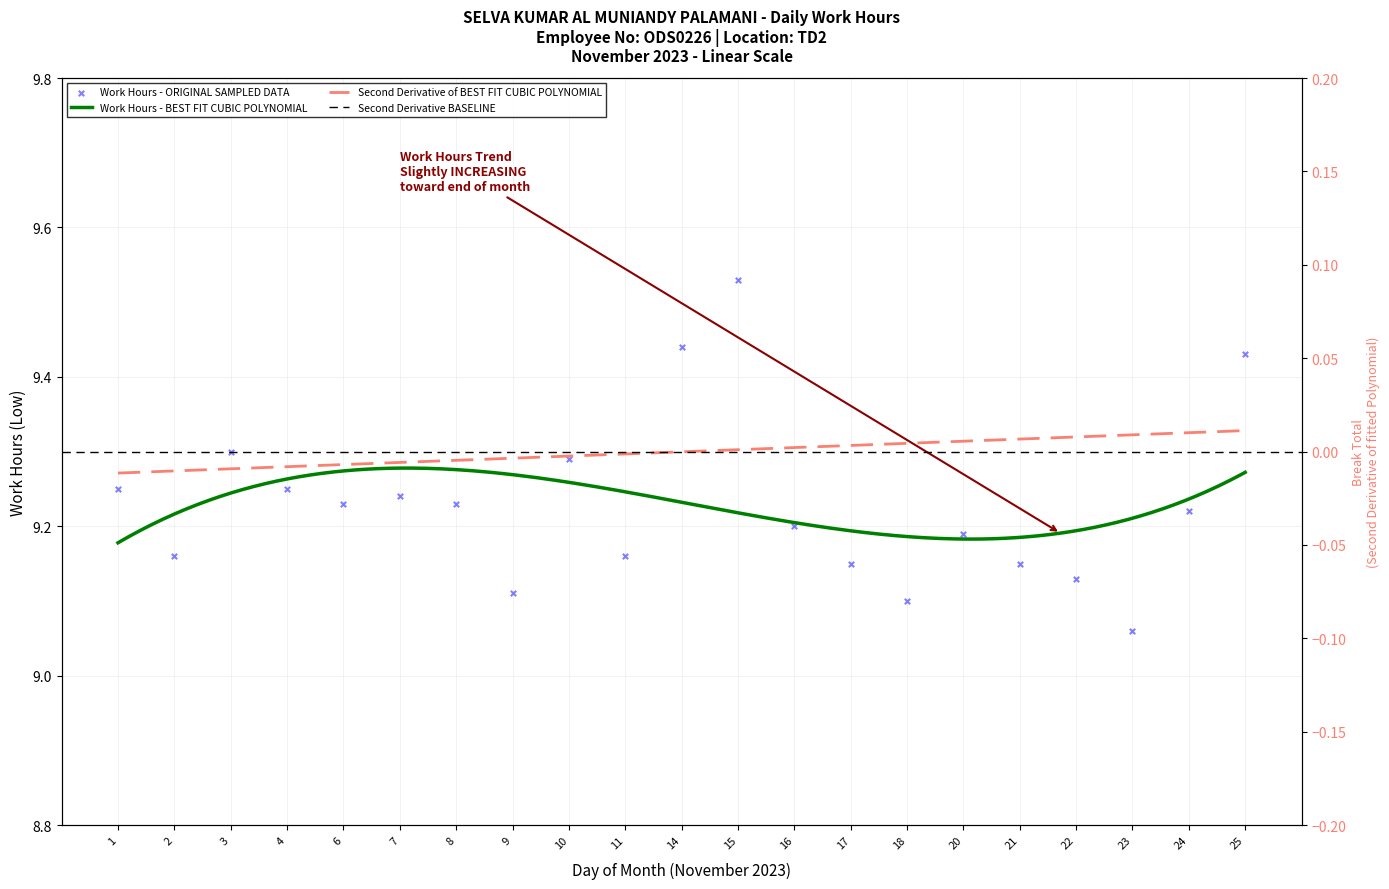

Between 10 and 1, which is larger?

10